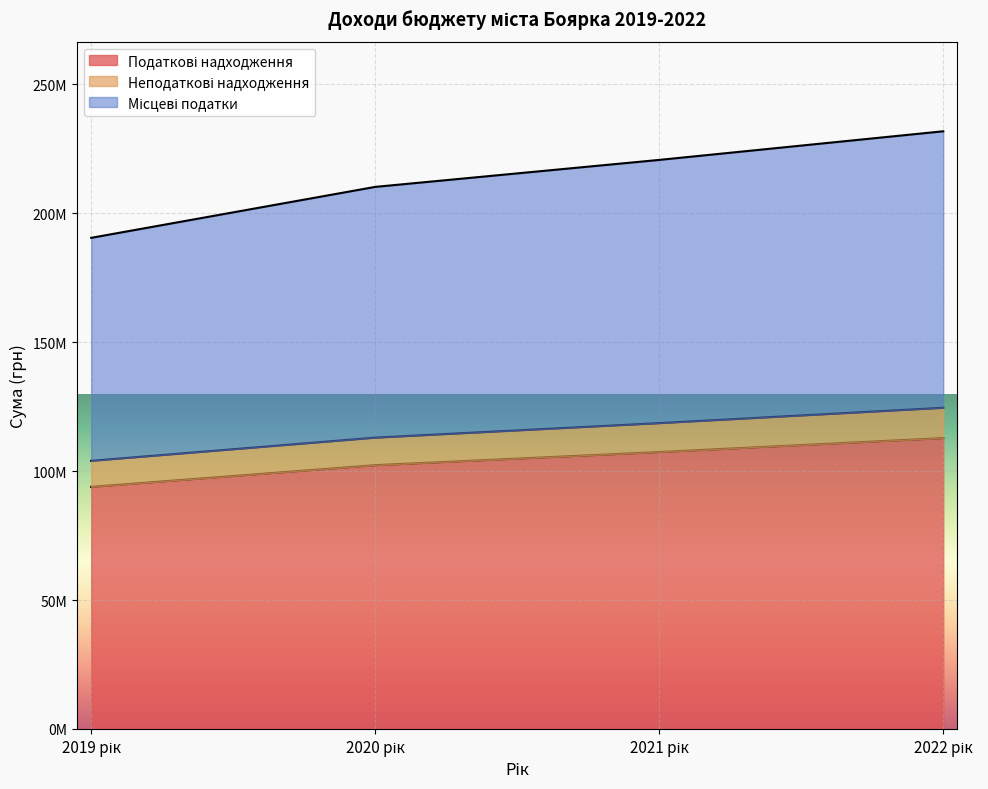

True or false: Неподаткові надходження has more than 2 interior local peaks.

False